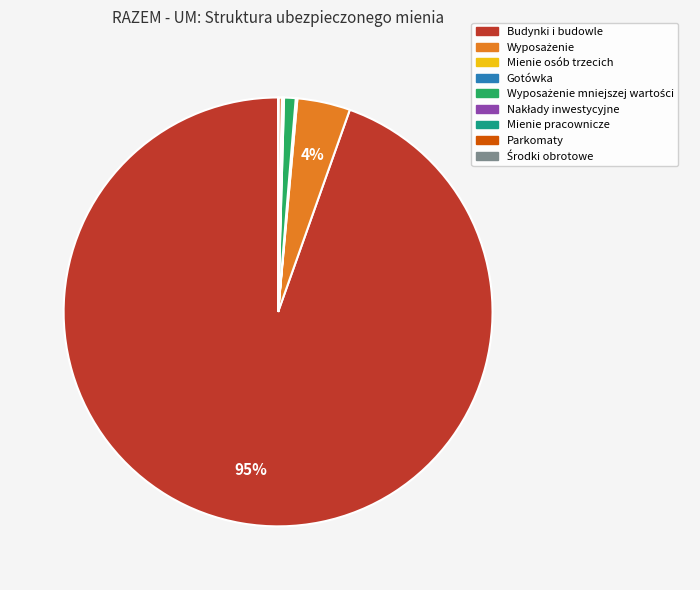

What percentage is the Budynki i budowle slice, to the nearest percent?

95%